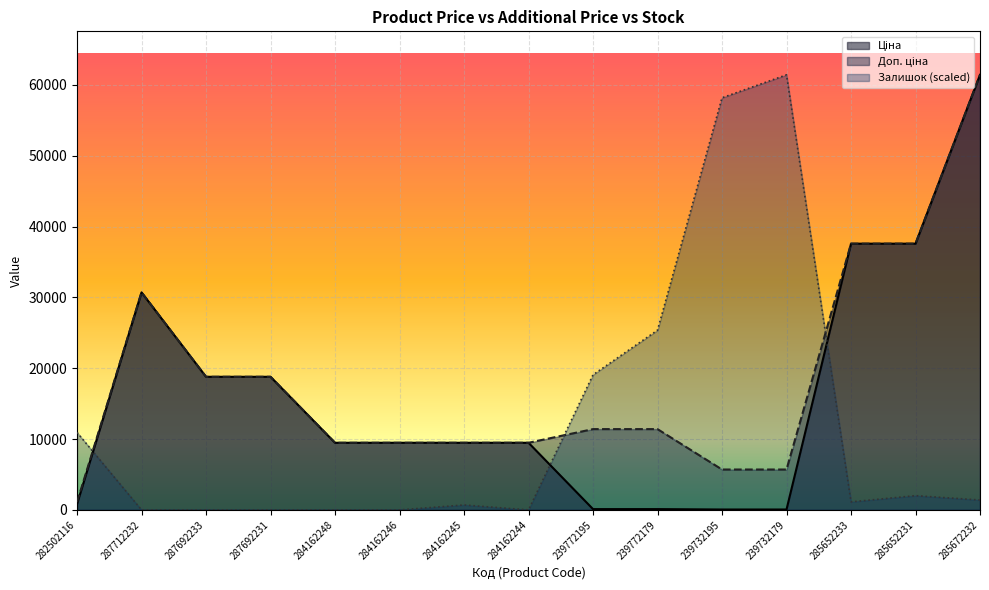

At how many categories does at least one series exceed 23291?

7